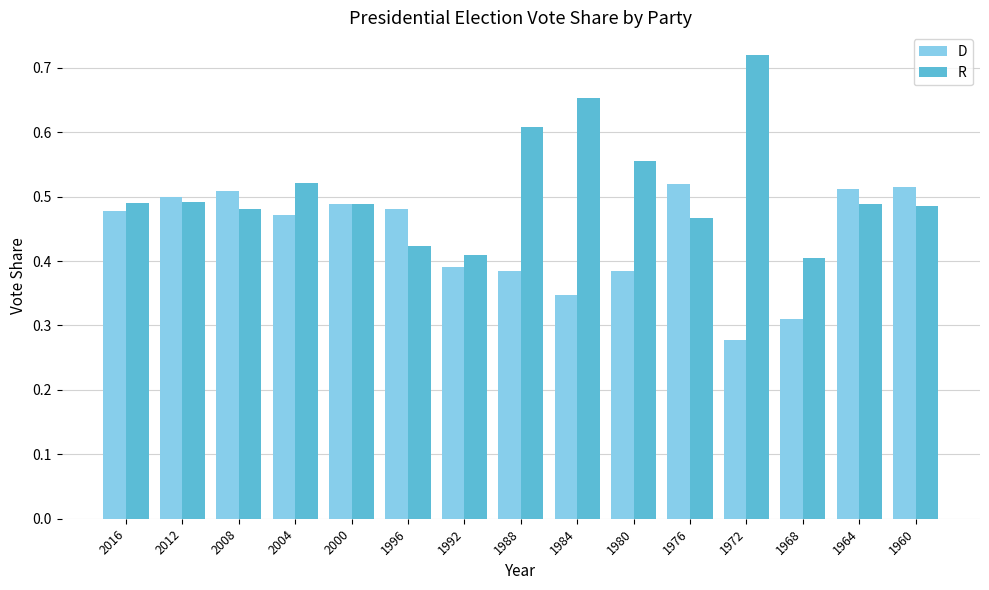

What is the total value across all series at 2008?

1.0